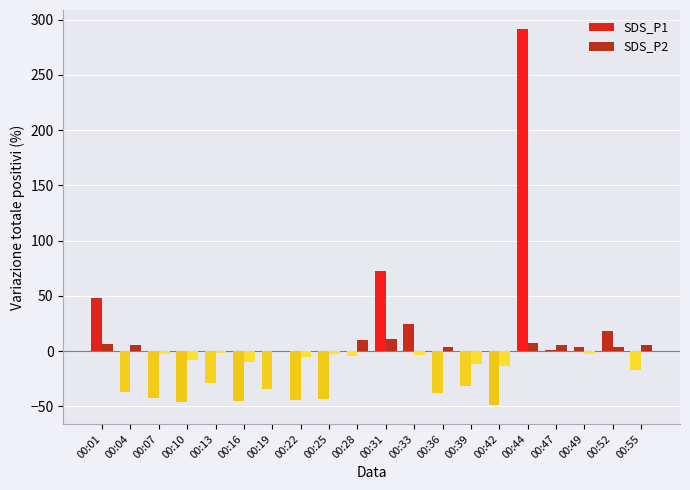

Reading right to left, what are all the values shown in this chart?

SDS_P1: 00:55=-16.9	00:52=18.7	00:49=4.1	00:47=0.7	00:44=291.7	00:42=-48.8	00:39=-31.7	00:36=-37.9	00:33=24.7	00:31=72.4	00:28=-4.6	00:25=-42.9	00:22=-44.6	00:19=-34.2	00:16=-44.9	00:13=-29.1	00:10=-45.9	00:07=-42.1	00:04=-36.5	00:01=47.8
SDS_P2: 00:55=5.2	00:52=3.7	00:49=-2.4	00:47=5.8	00:44=7.6	00:42=-13.1	00:39=-11.6	00:36=3.7	00:33=-3.3	00:31=11.3	00:28=9.8	00:25=-2.4	00:22=-5.5	00:19=0.0	00:16=-9.4	00:13=-1.8	00:10=-7.6	00:07=-2.4	00:04=5.8	00:01=6.7